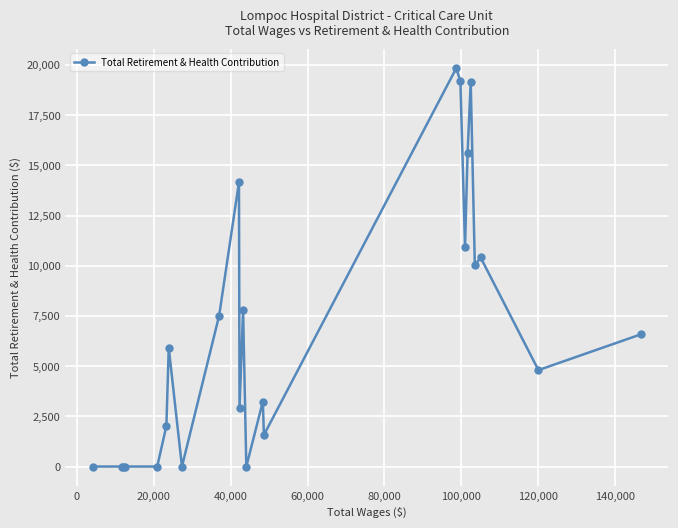

What is the greatest value displayed?

19830